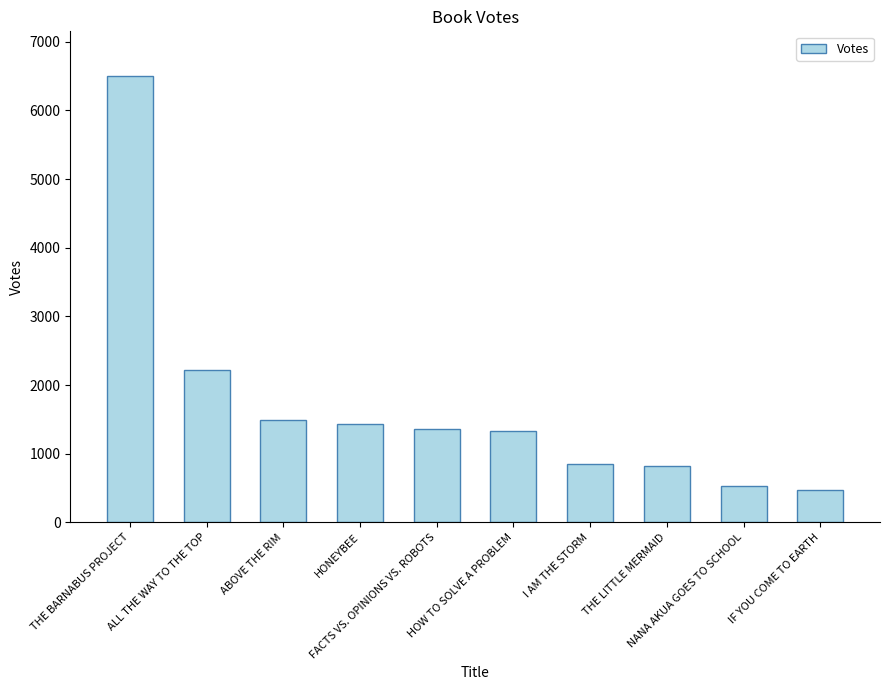

What is the greatest value displayed?

6503